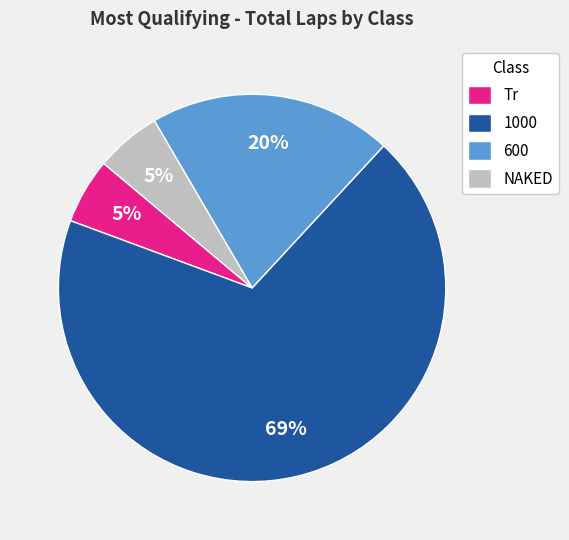

Which has a higher value, Tr or 1000?

1000